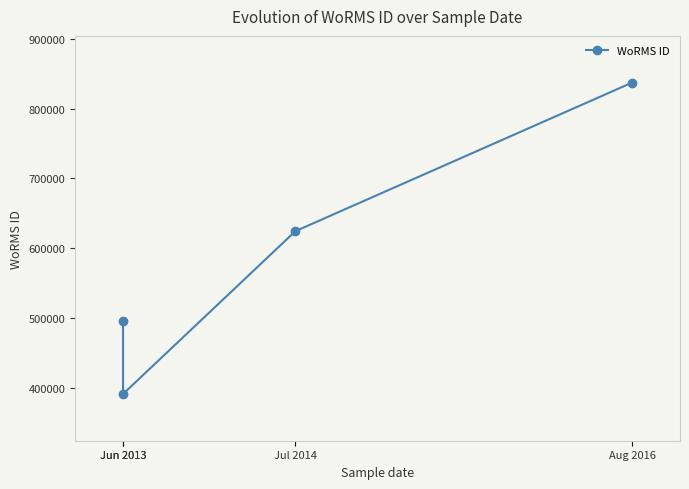

What is the change in value from Jun 2013 to Jul 2014?

+128709